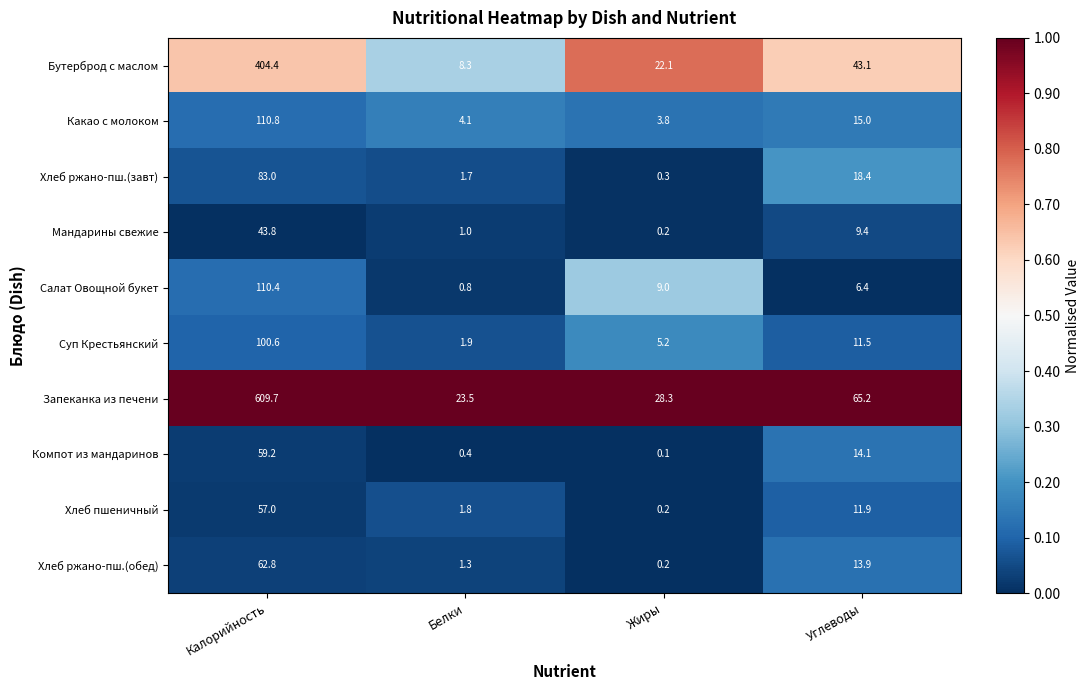

At which category is the sum across all series the highest?

Калорийность